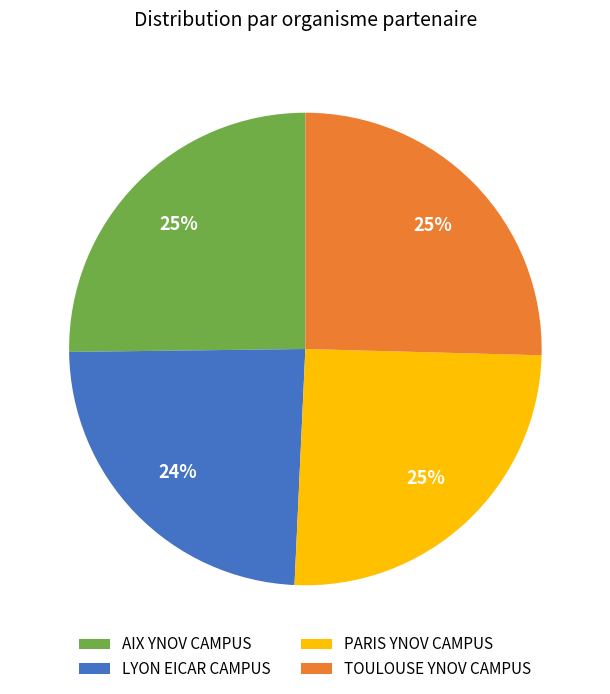

True or false: LYON EICAR CAMPUS accounts for 24% of the total.

True